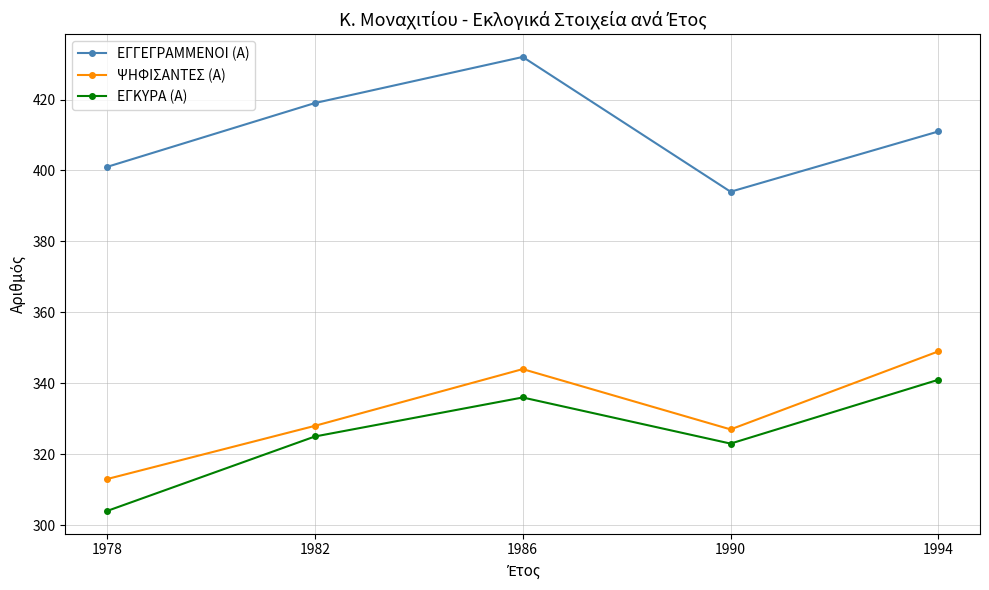

Between 1982 and 1994, which series saw the biggest shift?

ΨΗΦΙΣΑΝΤΕΣ (Α)